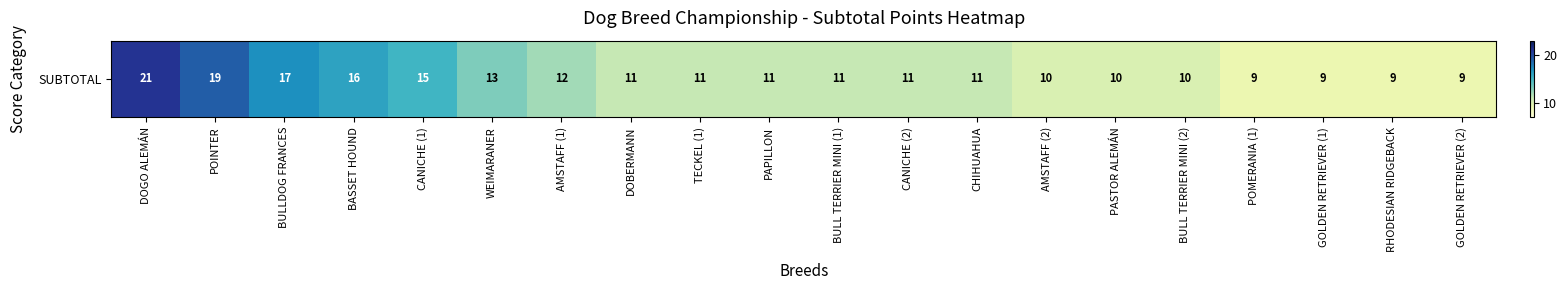

Is it true that the value at DOGO ALEMÁN is 21?

True